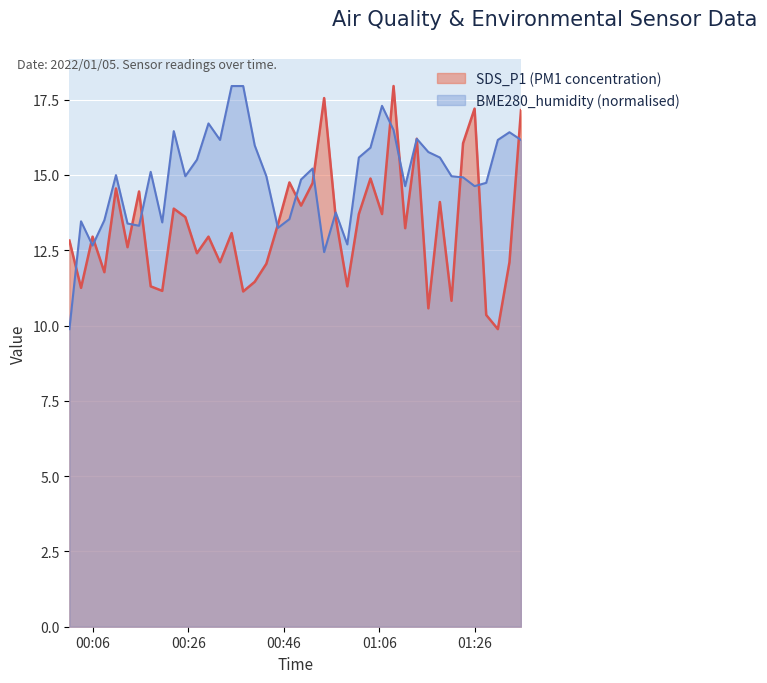

What is the smallest value displayed?

9.9